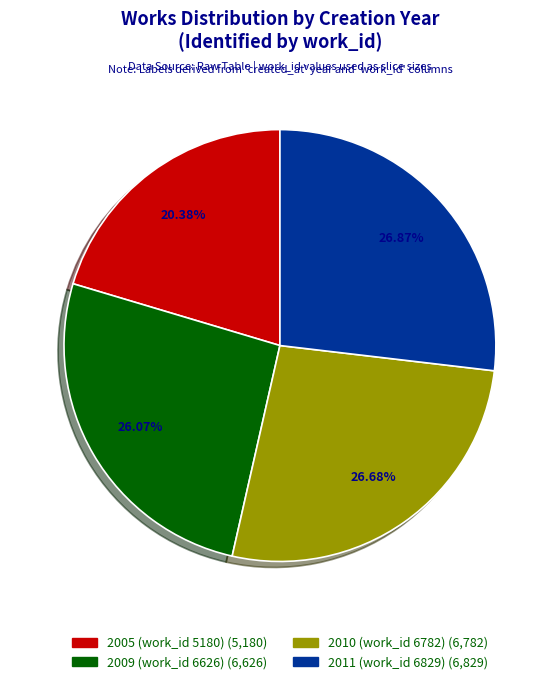

To the nearest percent, what is the difference between the 2009 (work_id 6626) and 2010 (work_id 6782) slice percentages?

1%